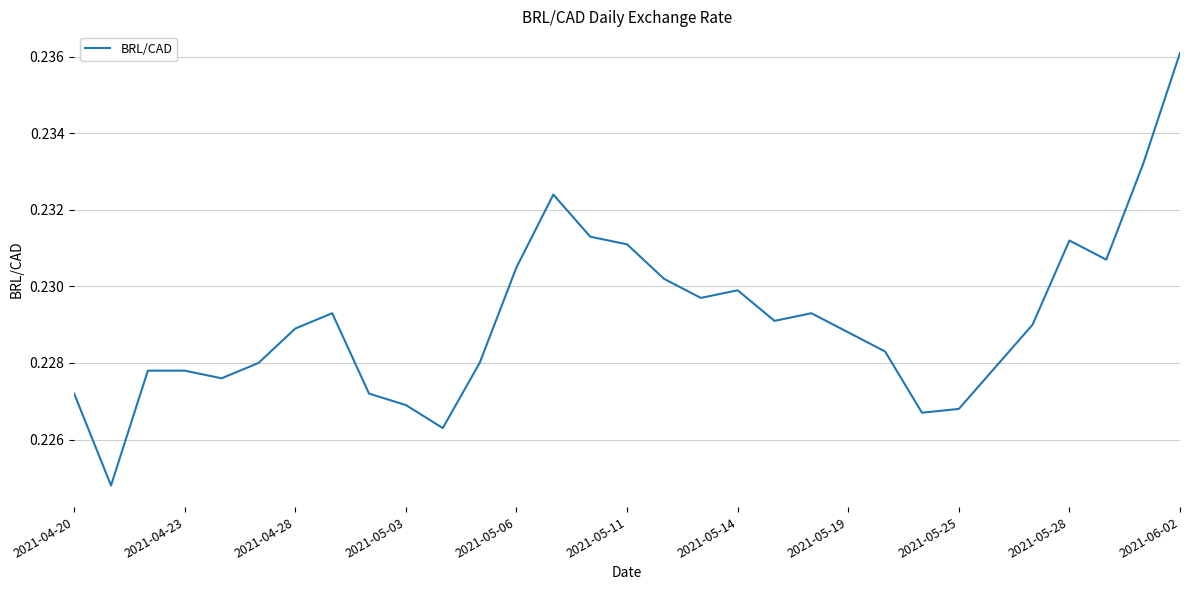

Does the chart have visible grid lines?

Yes